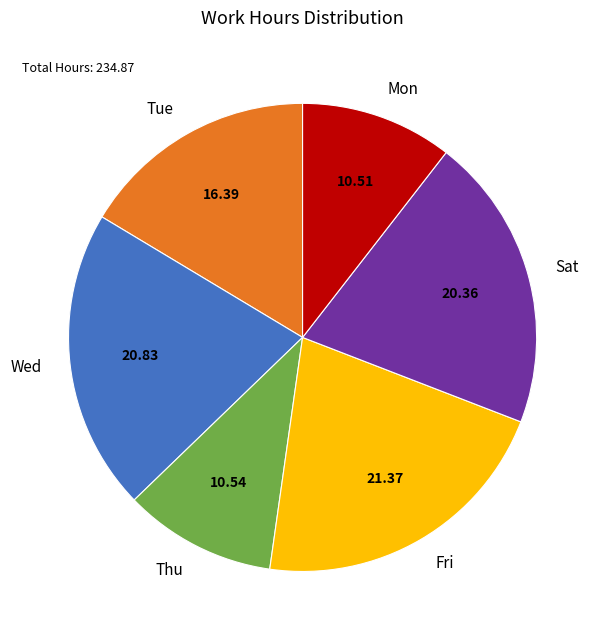

Is the sum of Wed and Mon greater than half?

No